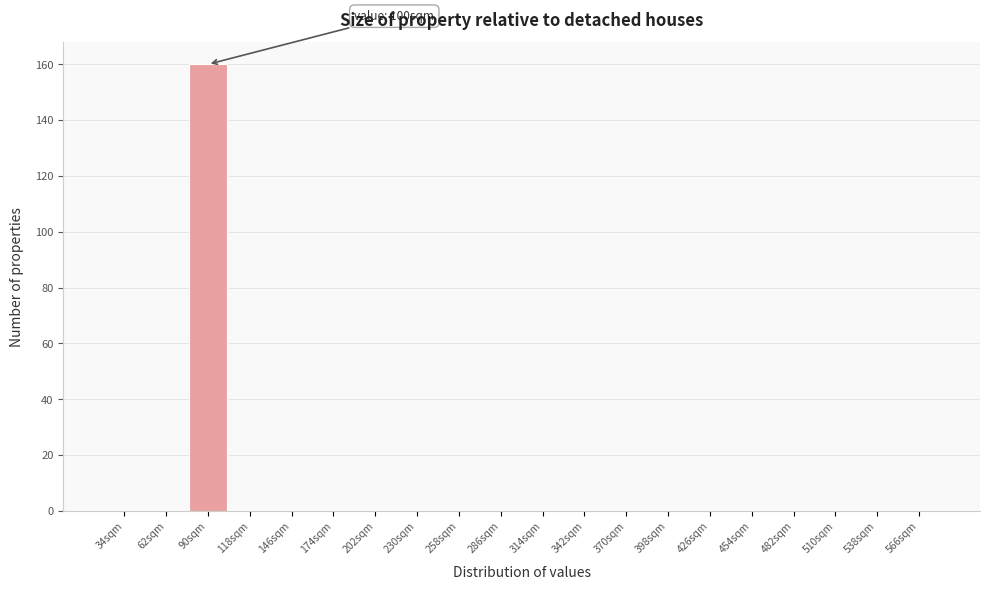

Reading right to left, extract all data points from this chart.

566sqm=0	538sqm=0	510sqm=0	482sqm=0	454sqm=0	426sqm=0	398sqm=0	370sqm=0	342sqm=0	314sqm=0	286sqm=0	258sqm=0	230sqm=0	202sqm=0	174sqm=0	146sqm=0	118sqm=0	90sqm=160	62sqm=0	34sqm=0